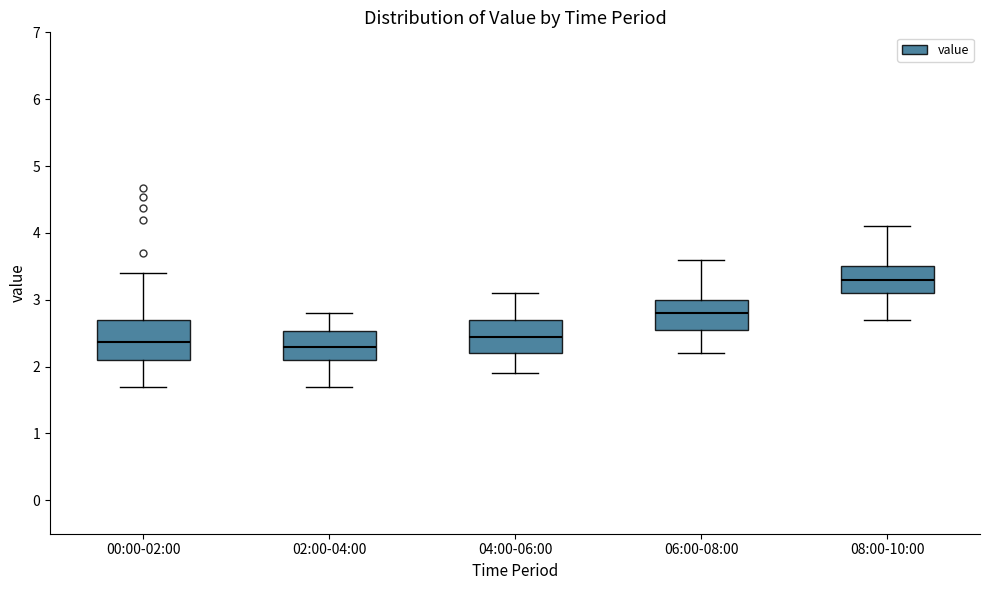

Reading left to right, read every box against the y-axis: the position of its median line, the range the box covers, and the ends of its whiskers. The values are not printed on the chart, so give them approximately, as read against the axis.

00:00-02:00: median 2.4, box 2.1 to 2.7, whiskers 1.7 to 3.4
02:00-04:00: median 2.3, box 2.1 to 2.5, whiskers 1.7 to 2.8
04:00-06:00: median 2.5, box 2.2 to 2.7, whiskers 1.9 to 3.1
06:00-08:00: median 2.8, box 2.6 to 3.0, whiskers 2.2 to 3.6
08:00-10:00: median 3.3, box 3.1 to 3.5, whiskers 2.7 to 4.1